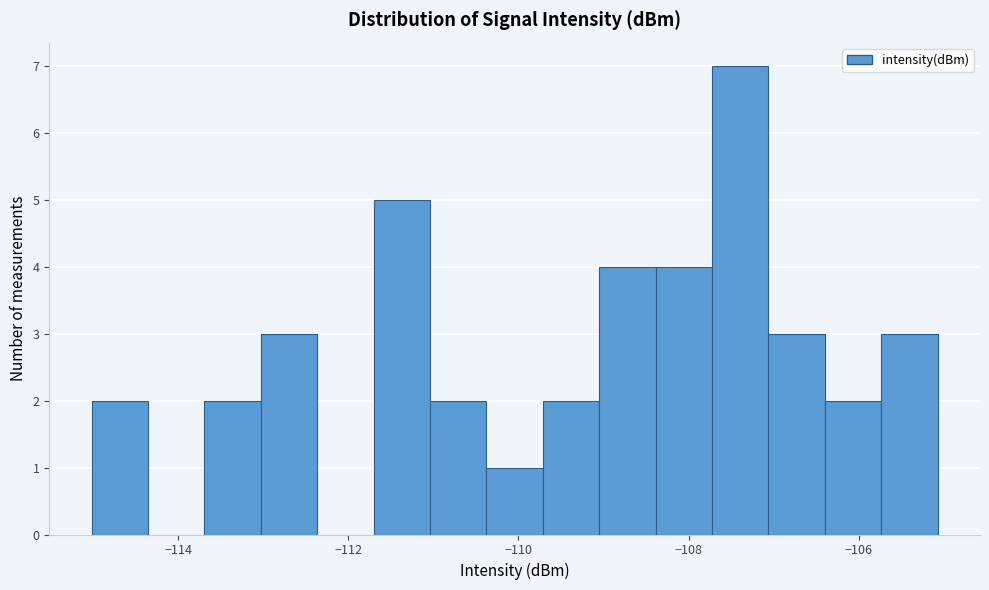

Around what value on the x-axis is the tallest bar? Give the approximate position of its centre, as read against the axis.

-107.4